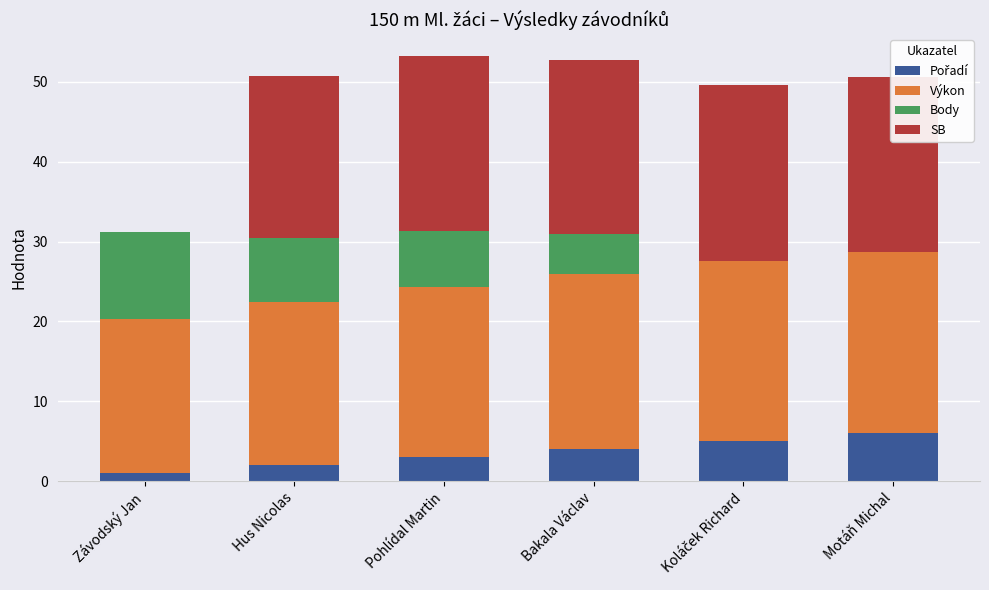

Where does the Pořadí series first go above 4?

Koláček Richard